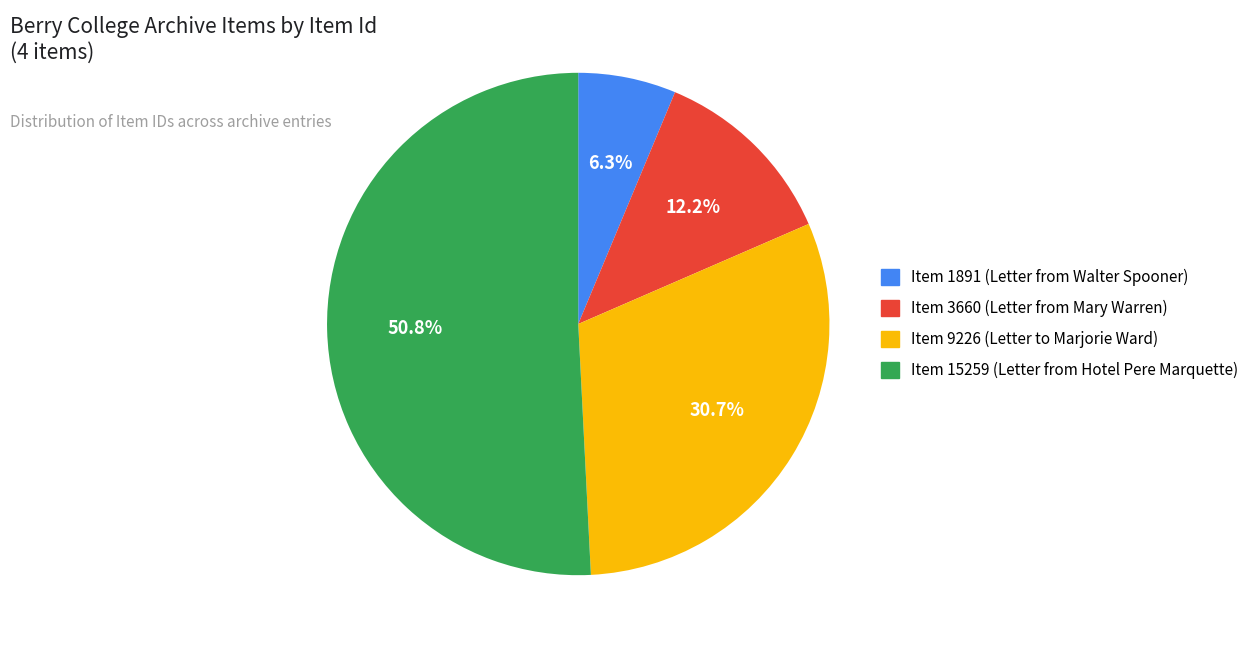

Combined, what portion of the pie is Item 1891 (Letter from Walter Spooner) and Item 9226 (Letter to Marjorie Ward)?

37.0%